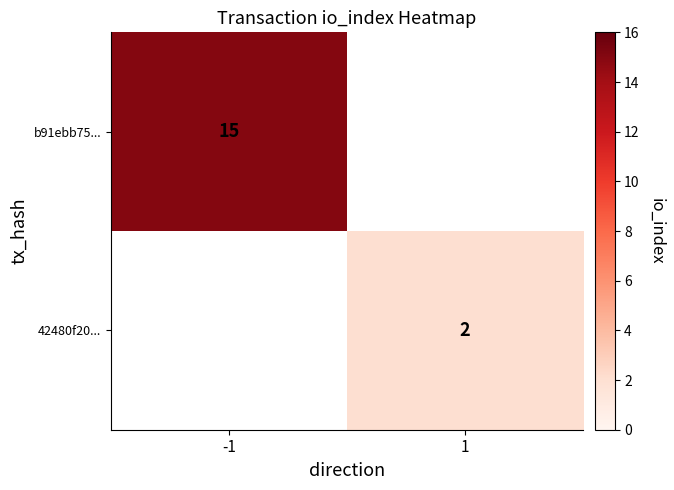

The value of b91ebb75... at -1 is 15. True or false?

True